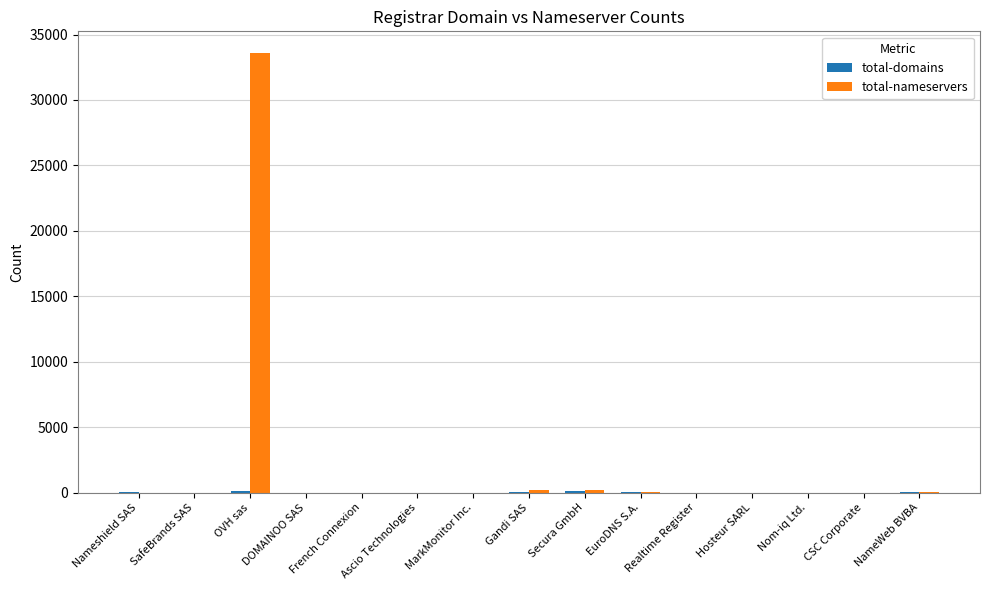

At which label does total-nameservers reach its peak?

OVH sas